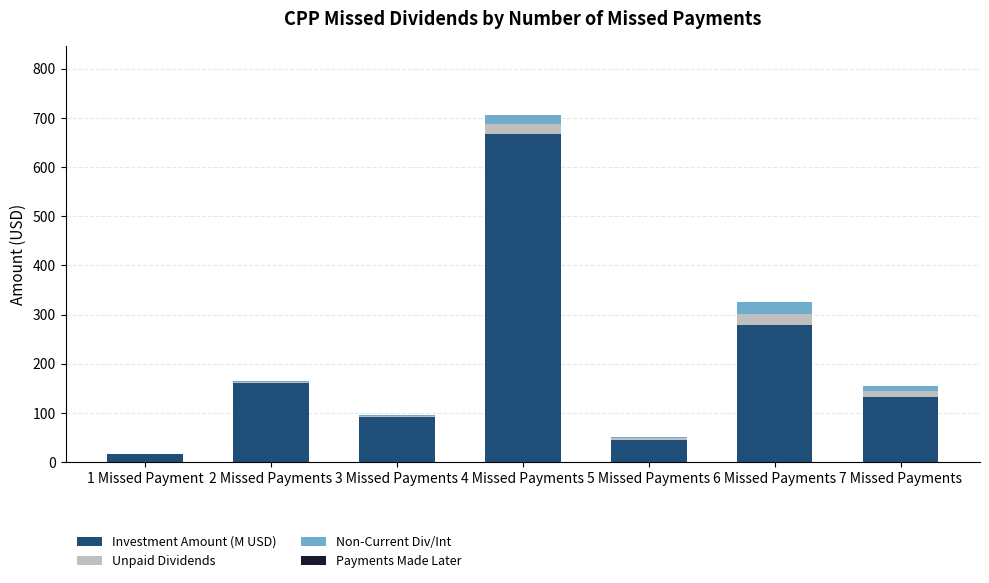

Which category has the highest value in the Investment Amount (M USD) series?

4 Missed Payments